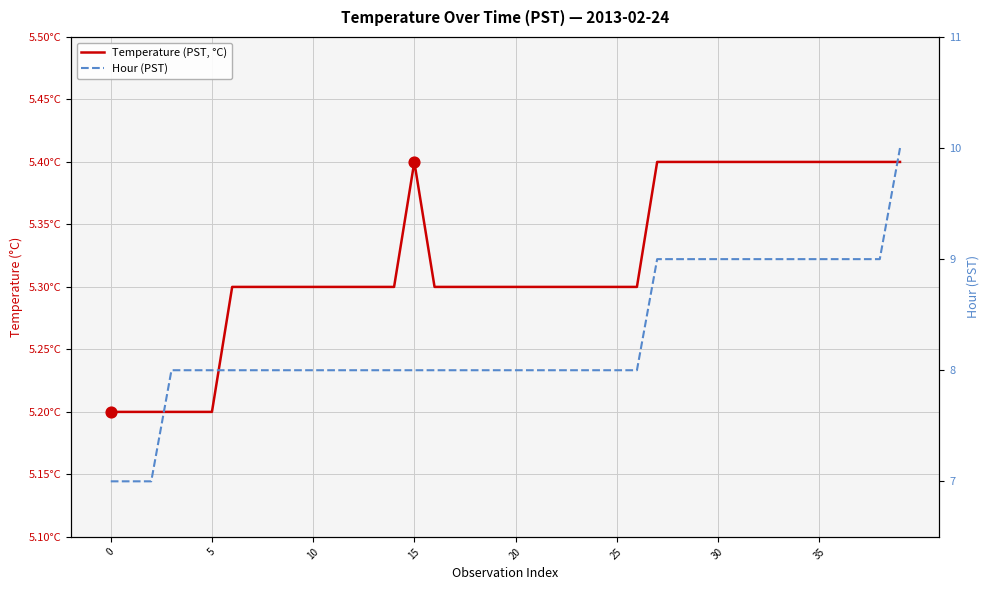

What is the total value across all series at 26?

13.3